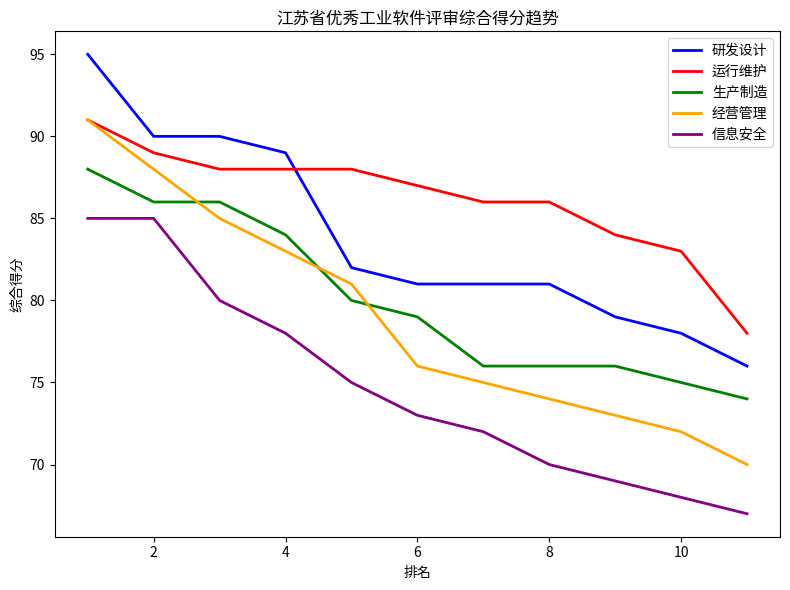

Which series has the widest spread of values?

经营管理